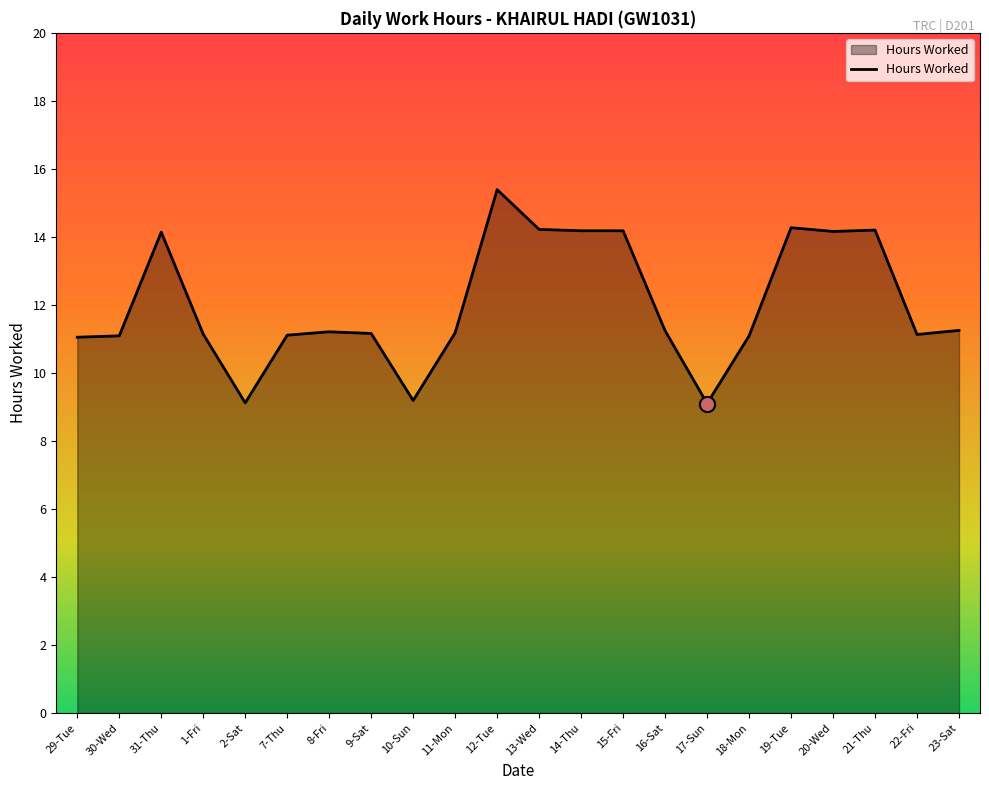

Which has a higher value, 15-Fri or 29-Tue?

15-Fri